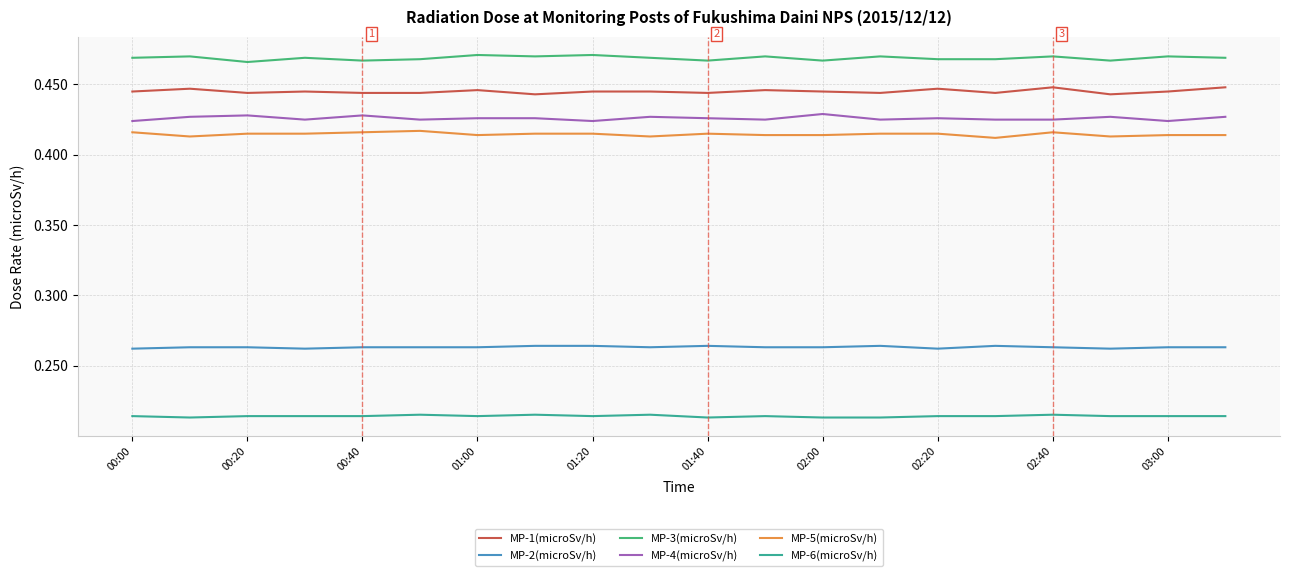

How many lines are shown in the chart?

6